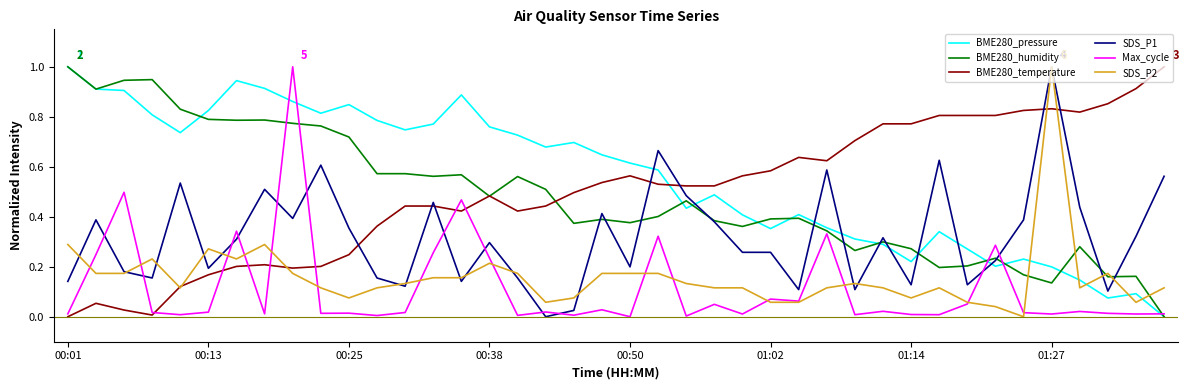

Which series has the largest total across all categories?

BME280_pressure